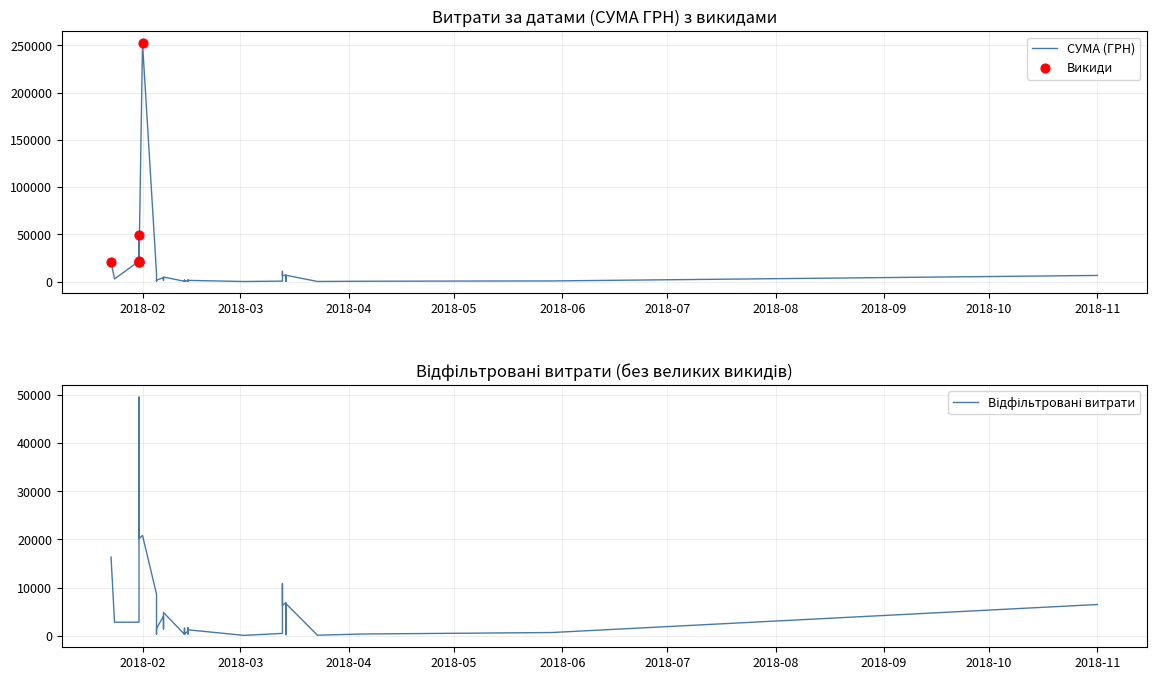

Which has a higher value, 13.02.2018 or 01.02.2018?

01.02.2018